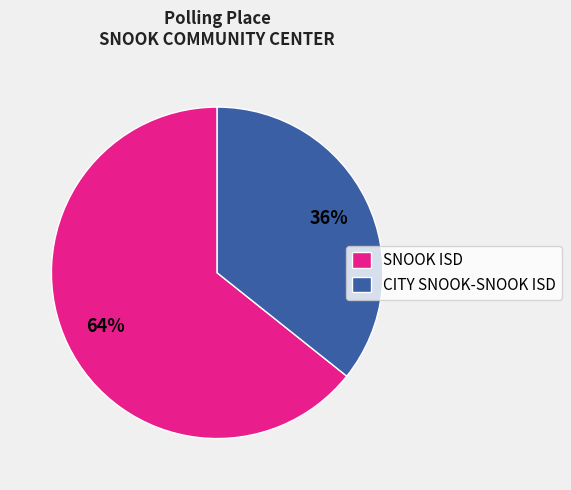

To the nearest percent, what is the combined percentage of SNOOK ISD and CITY SNOOK-SNOOK ISD?

100%